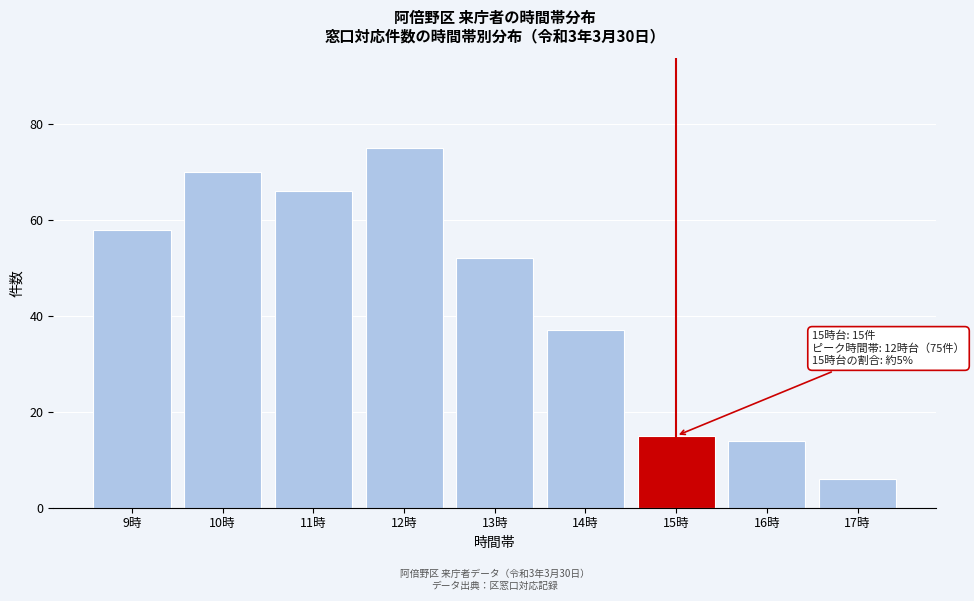

Reading left to right, extract all data points from this chart.

58	70	66	75	52	37	15	14	6